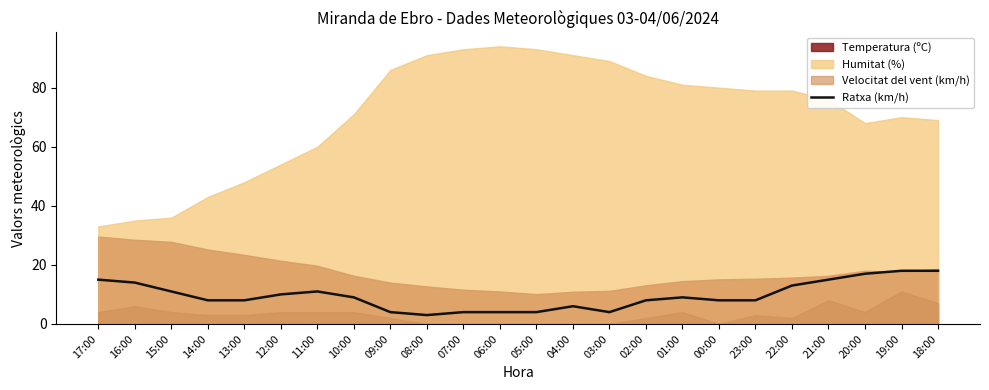

Where is the data nearest to the value 10?

12:00